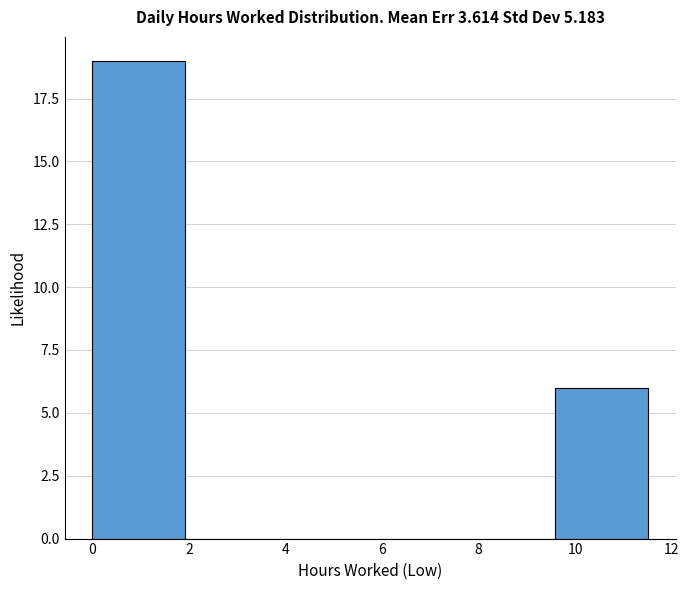

Reading left to right, transcribe this chart: for each bar, give the range it covers on the x-axis and its height. Neither the bar edges nor the heights are printed on the chart, so give them approximately, as read against the axes.

0.0 to 2.0: 19
2.0 to 3.8: 0
3.8 to 5.8: 0
5.8 to 7.6: 0
7.6 to 9.6: 0
9.6 to 11.6: 6